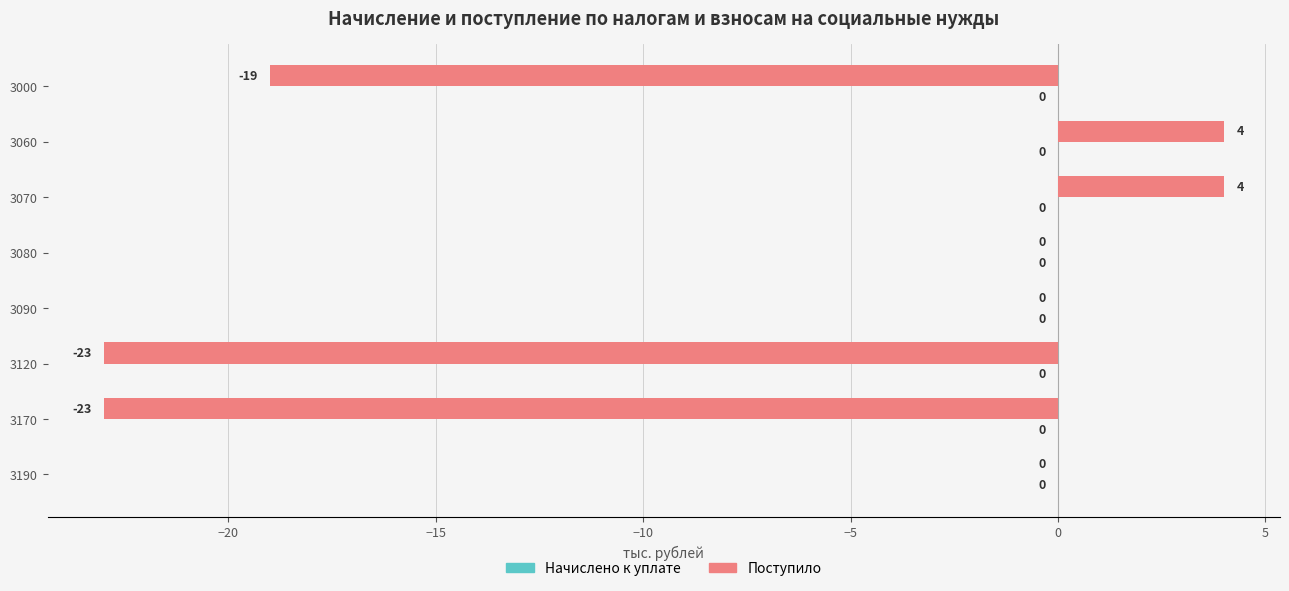

Which has a higher value, 3080 or 3060?

3060